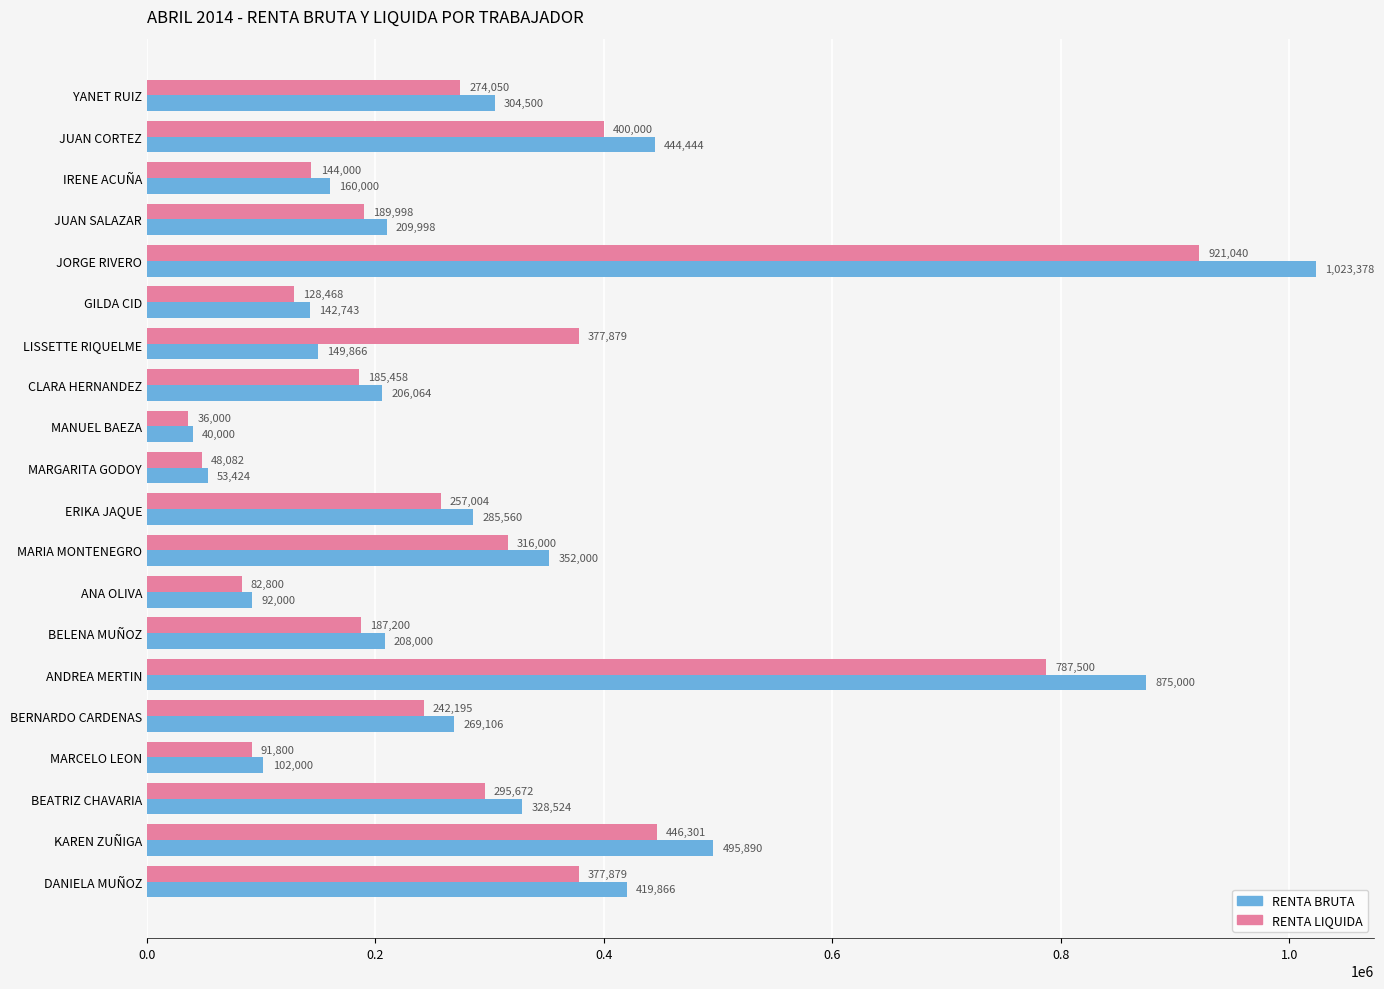

The RENTA BRUTA series shows 397535 at ERIKA JAQUE. True or false?

False